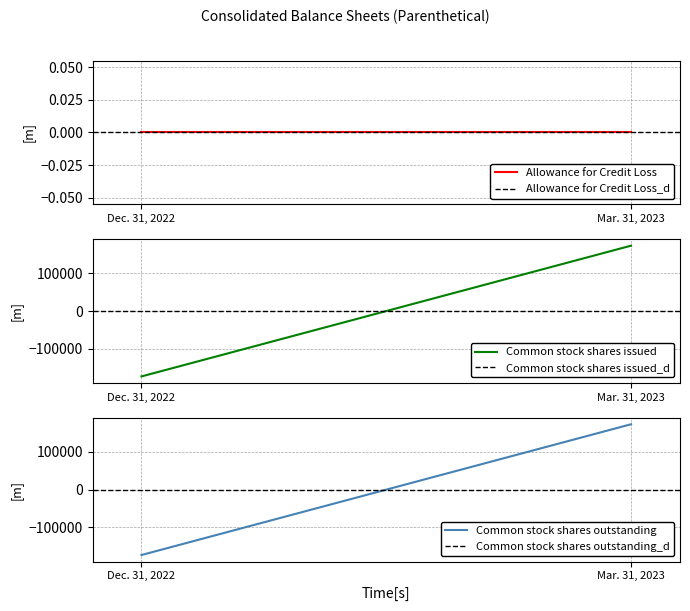

Reading left to right, list all the values displayed in this chart.

Allowance for Credit Loss: 0.0	0.0
Allowance for Credit Loss_d: 0.0	0.0
Common stock shares issued: -173440.5	173440.5
Common stock shares issued_d: 0.0	0.0
Common stock shares outstanding: -173440.5	173440.5
Common stock shares outstanding_d: 0.0	0.0